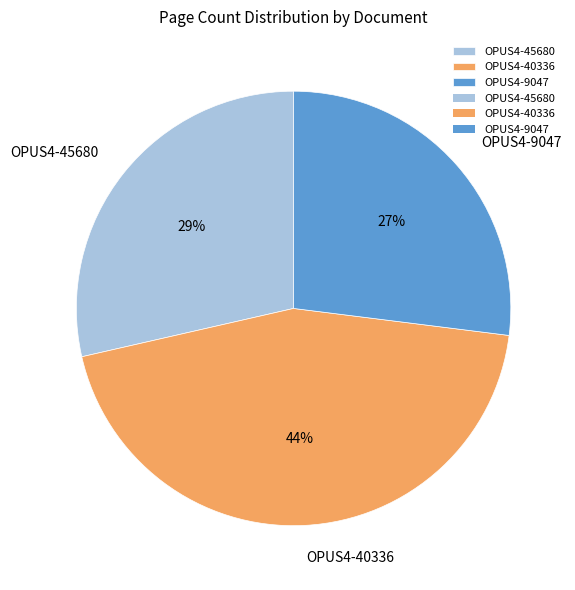

What is the largest slice in the pie chart?

OPUS4-40336